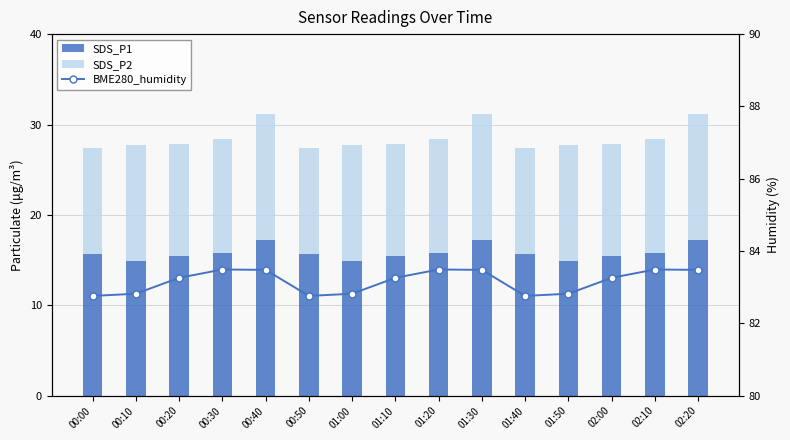

At which label does SDS_P1 reach its minimum?

00:10